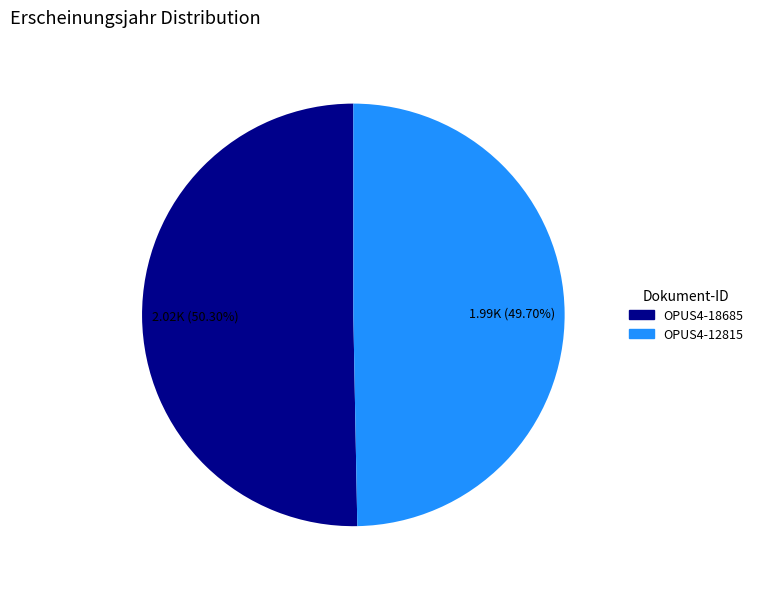

How many segments does this pie chart have?

2